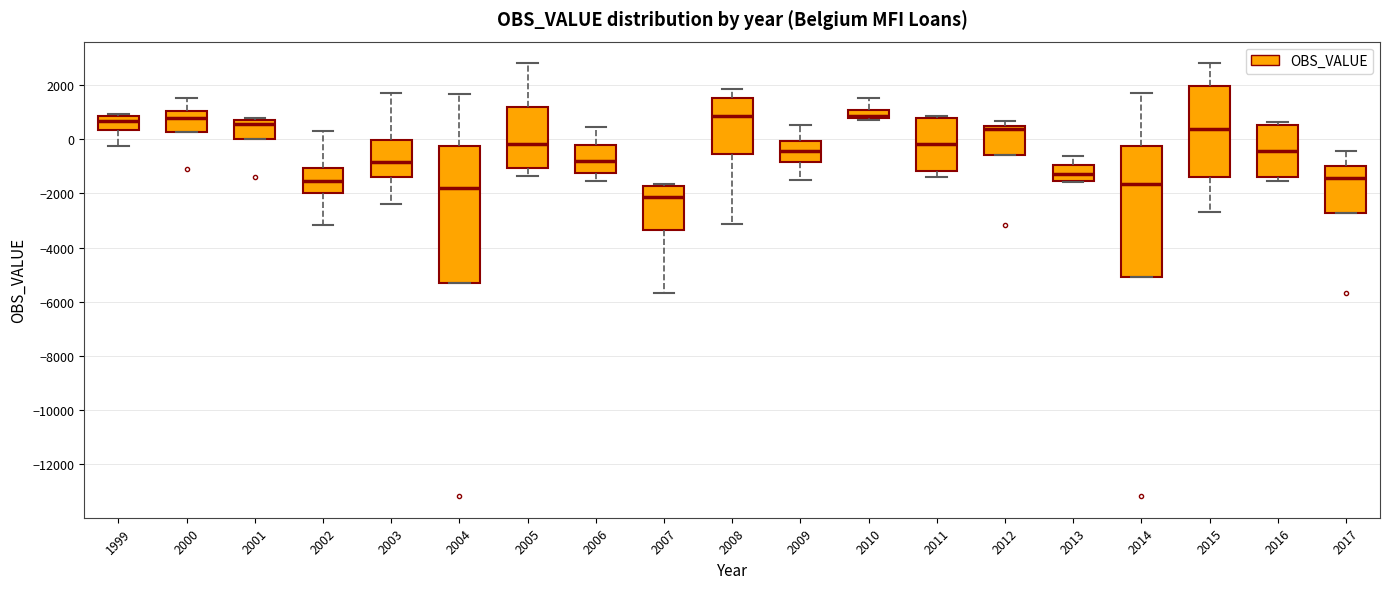

Where is the upper edge of the box at x = 2012 on the y-axis? The values are not printed on the chart, so give them approximately, as read against the axis.

600